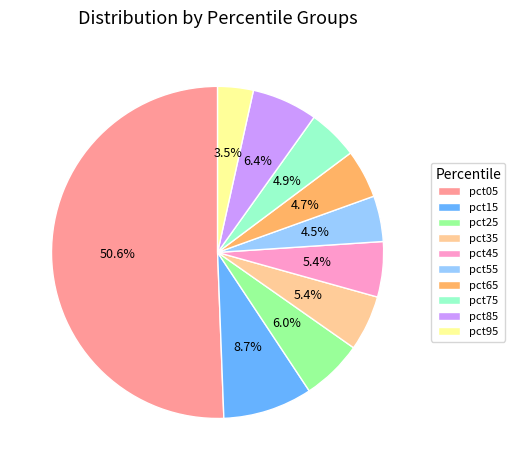

Is pct85 the majority of the pie?

No